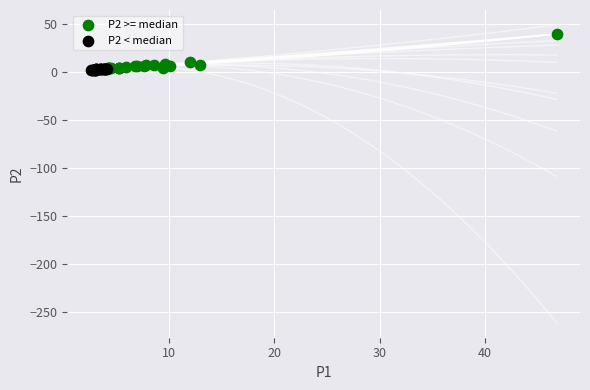

Which series has the largest Y range (max minus min)?

P2 >= median